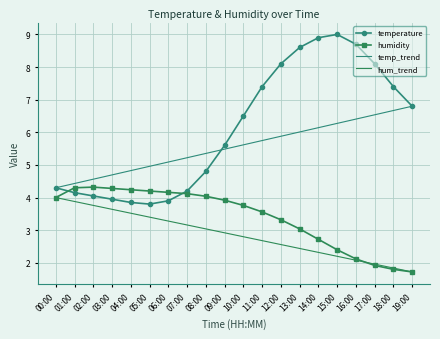

What is the total value across all series at 07:00?

8.3